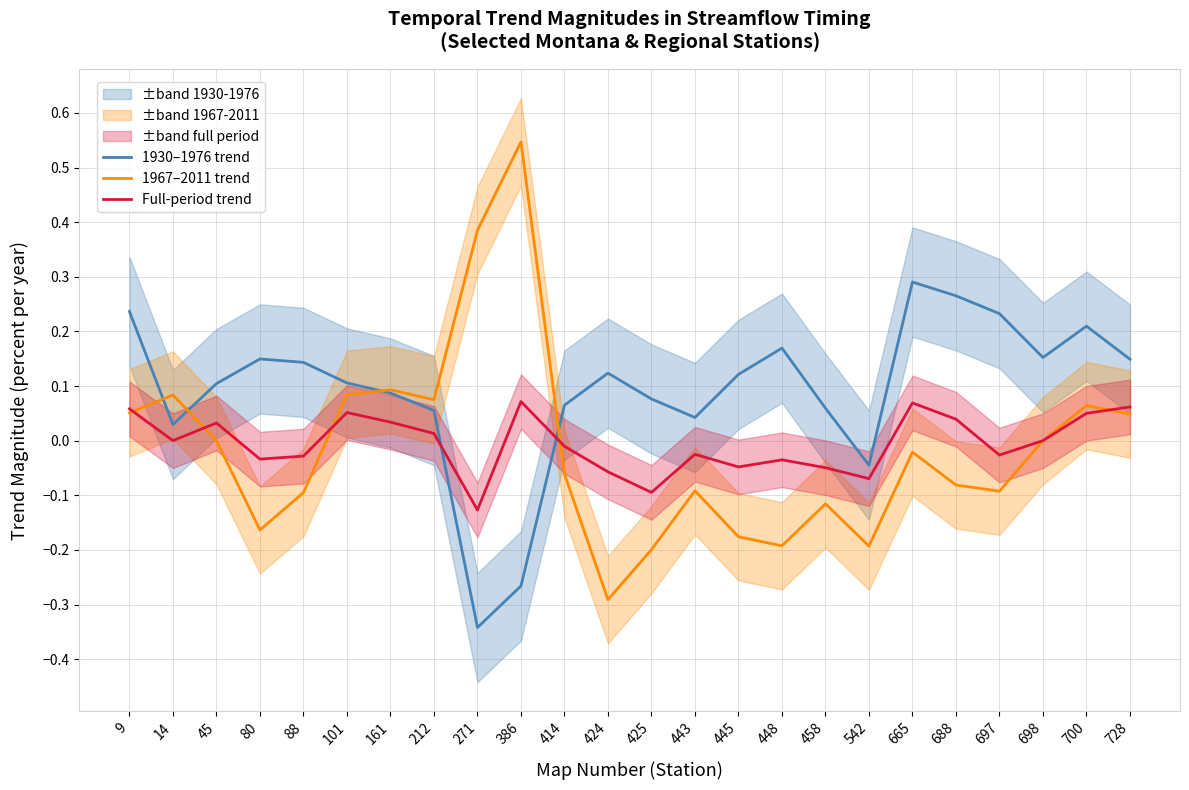

Which category has the lowest value in the Full-period trend series?

271